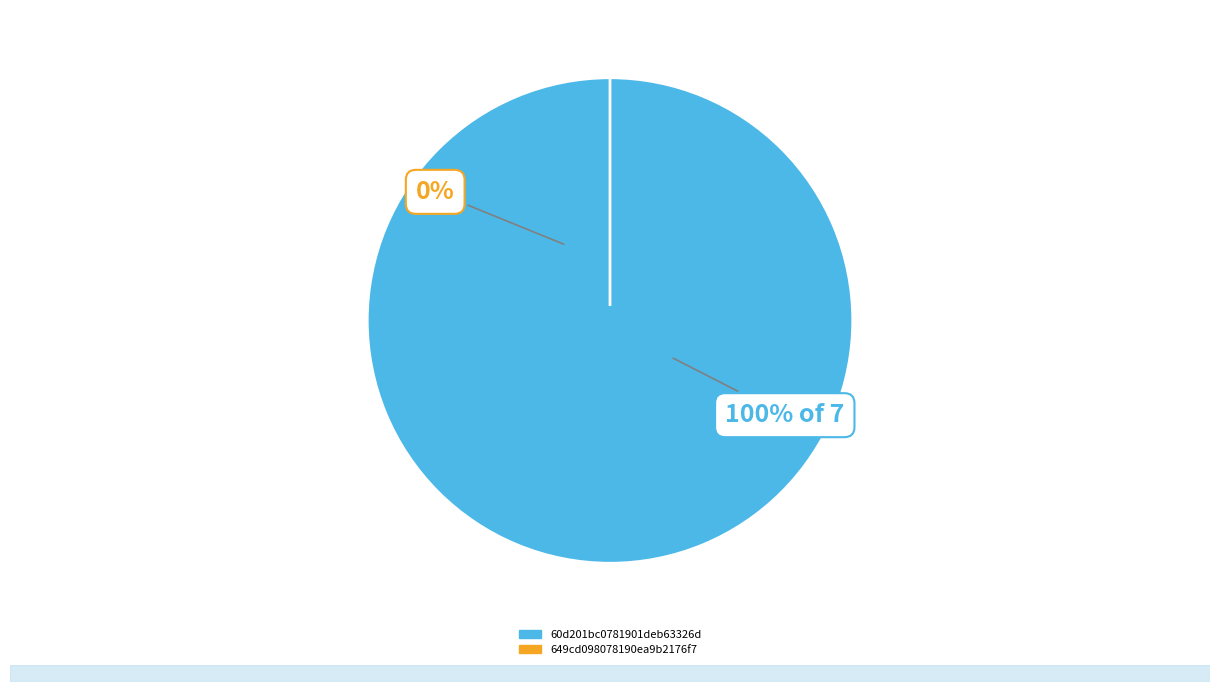

Does 649cd098078190ea9b2176f7 represent more than half of the total?

No